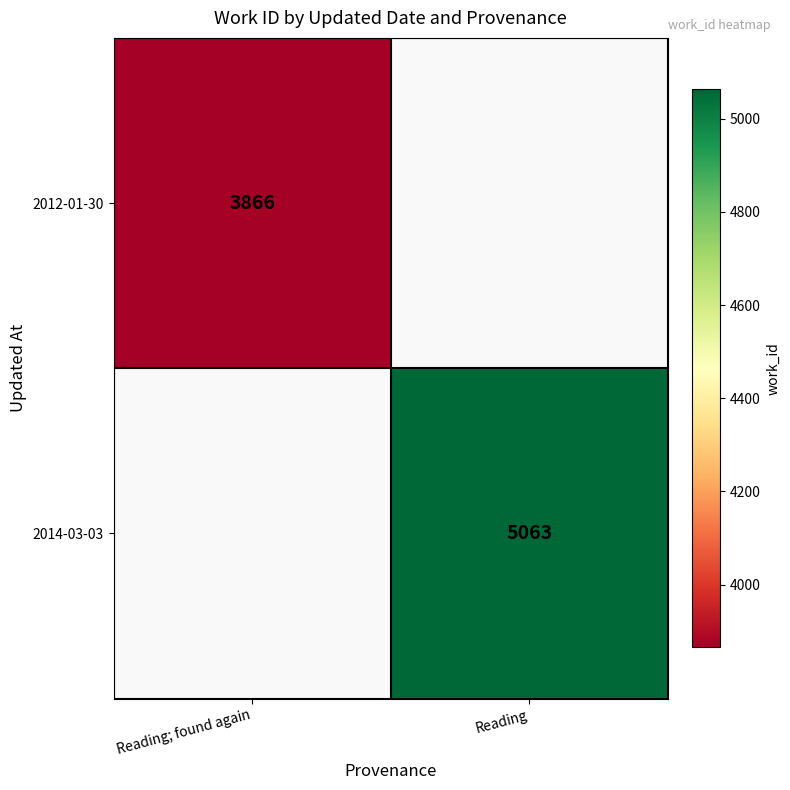

Is it true that 2012-01-30 equals 3866 at Reading; found again?

True